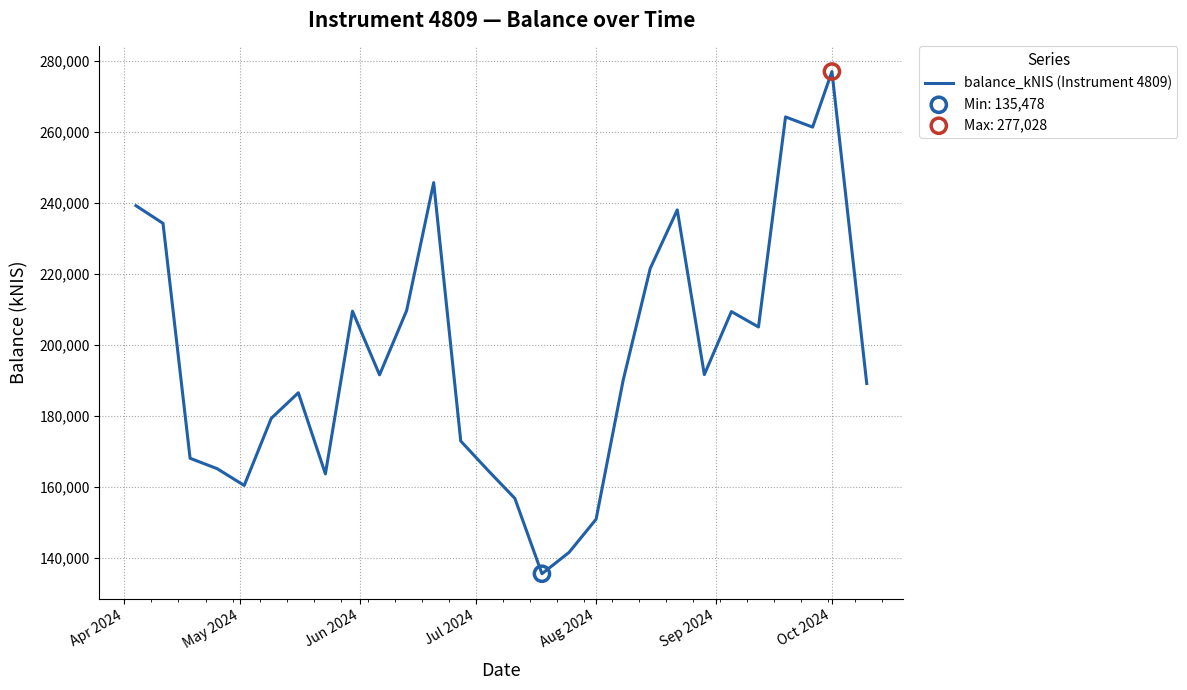

What is the minimum value shown in the chart?

135477.8